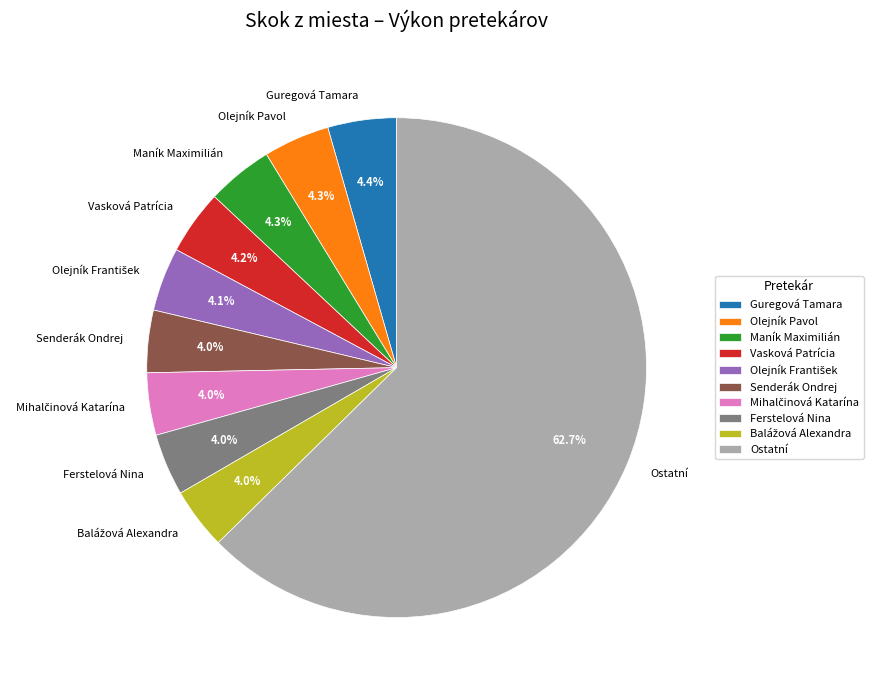

Does any single category account for the majority?

Yes